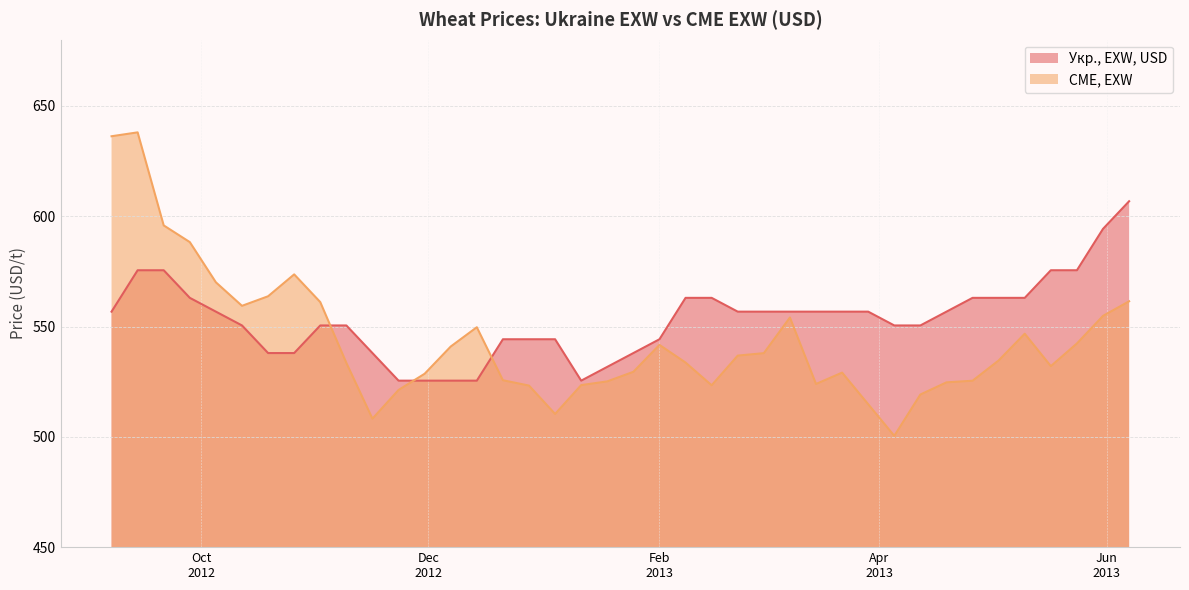

Between 2012-10-19 and 2012-11-23, which series saw the biggest shift?

CME, EXW